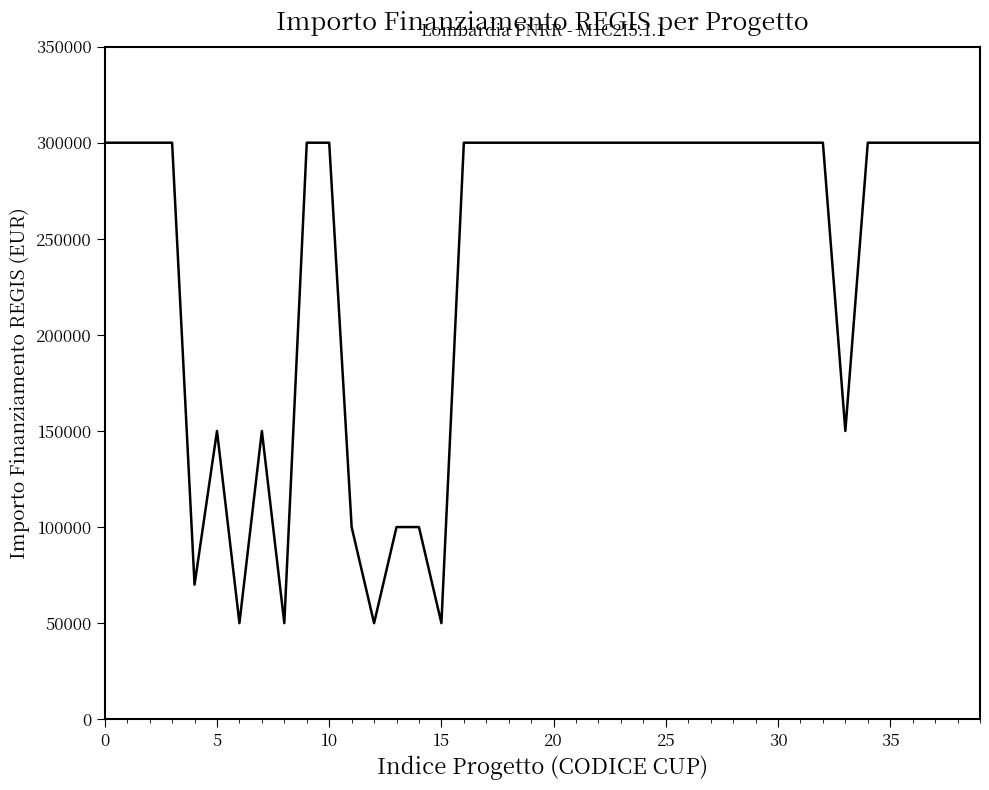

What is the difference between the maximum and minimum values?

250000